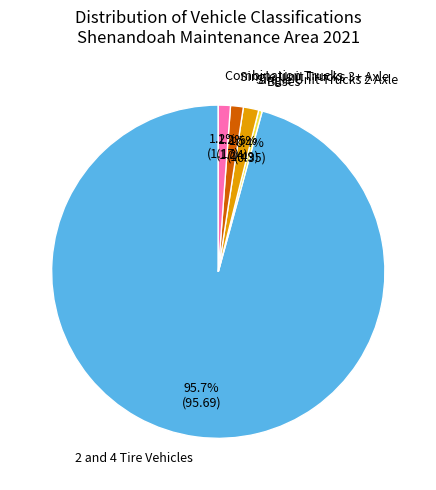

How many slices are in this pie chart?

5